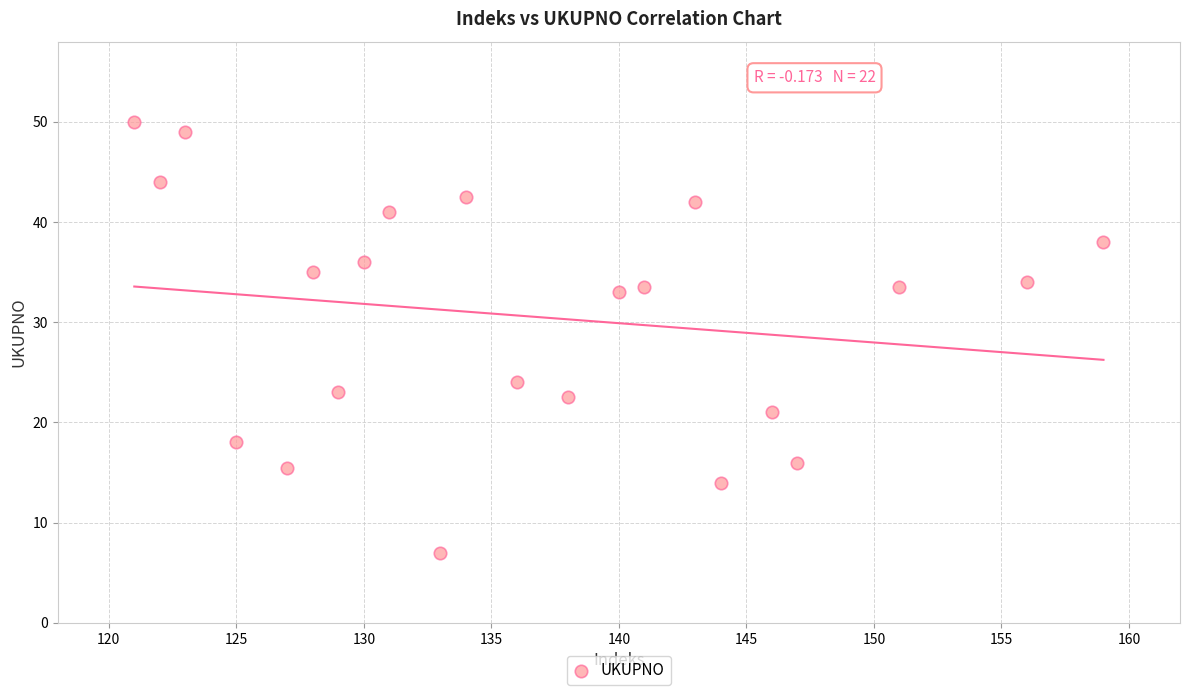

What is the range of X values (max minus min)?

38.0